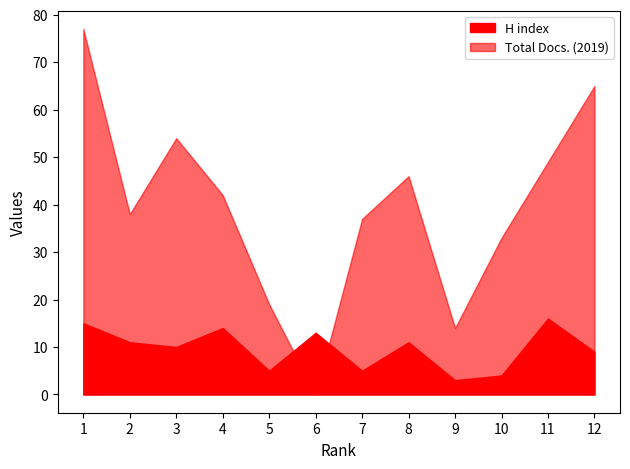

True or false: H index has a value of 17 at 3.

False